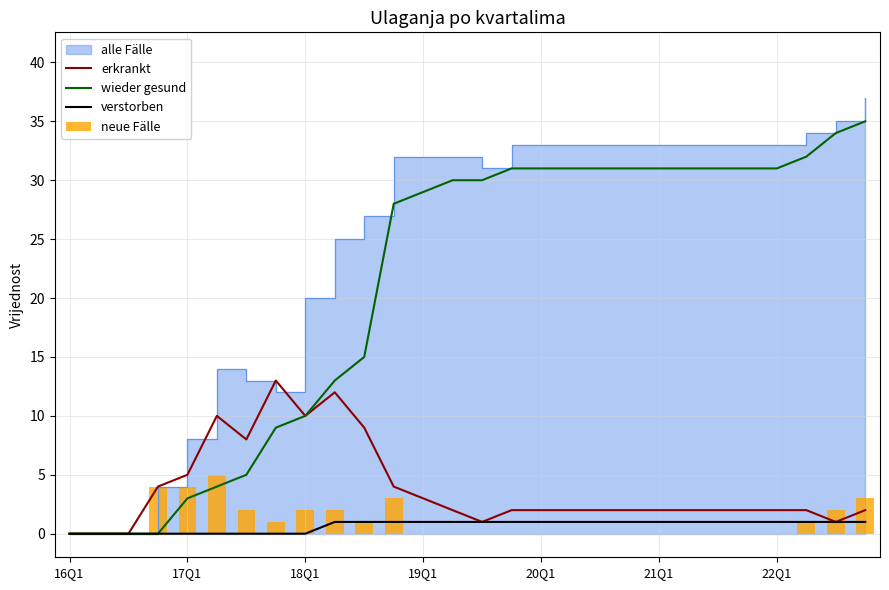

True or false: wieder gesund has a value of 1 at 17Q1.

False